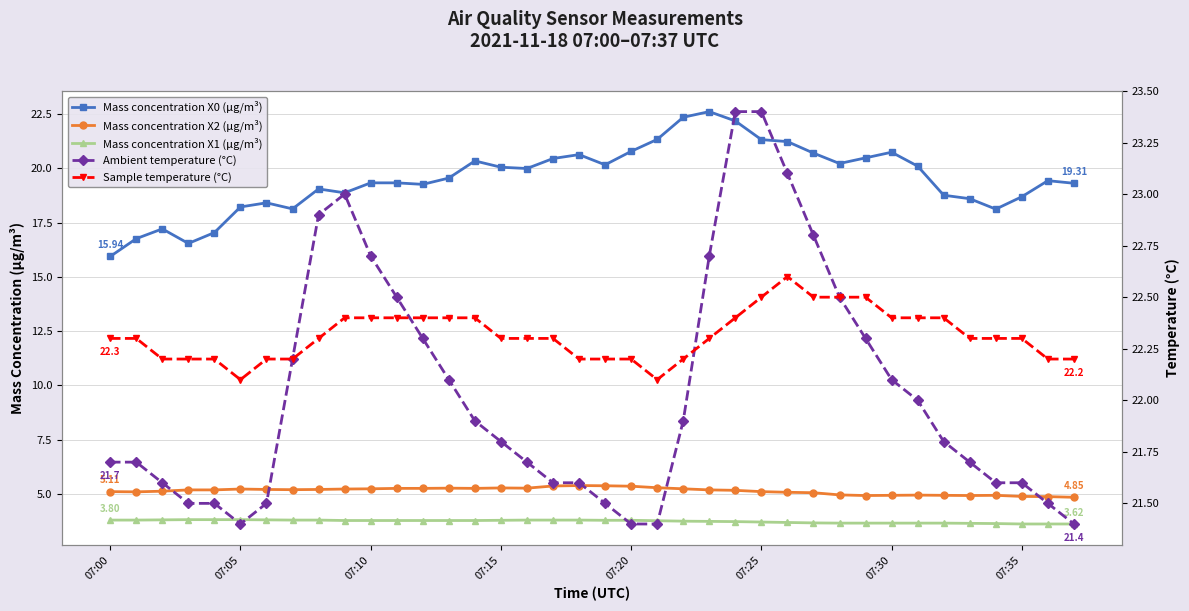

At which category is the sum across all series the highest?

24